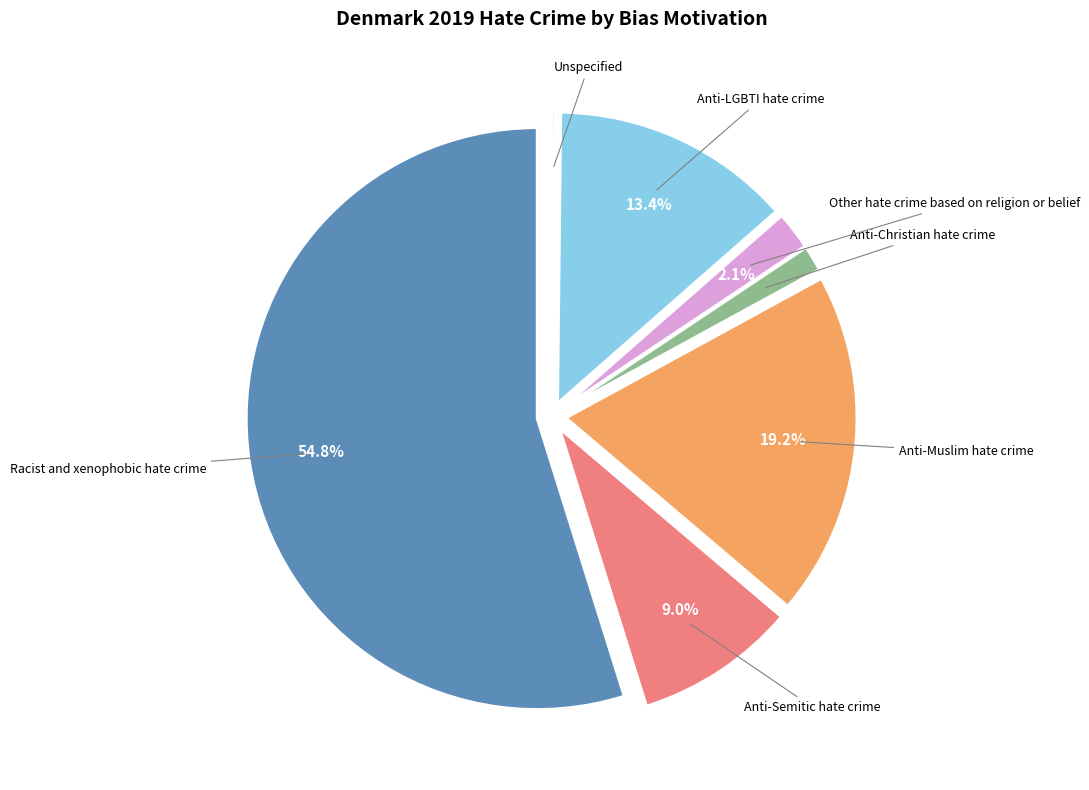

Does any single category account for the majority?

Yes